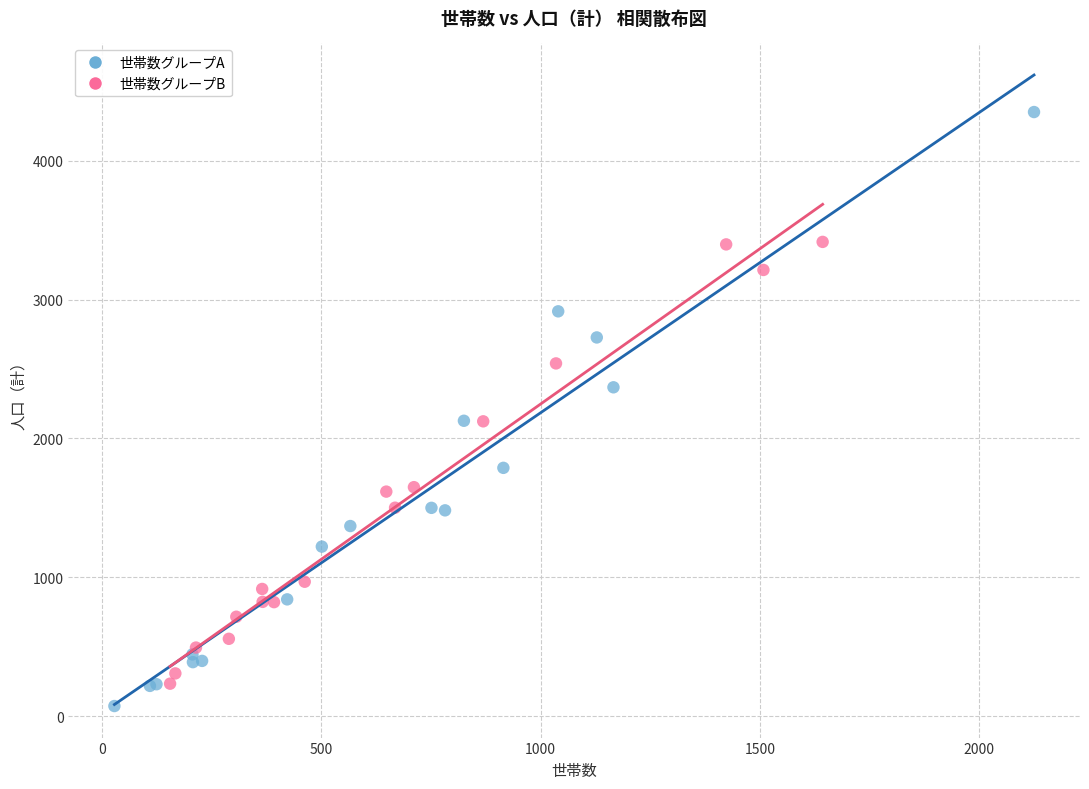

Which series has the largest Y range (max minus min)?

世帯数グループA